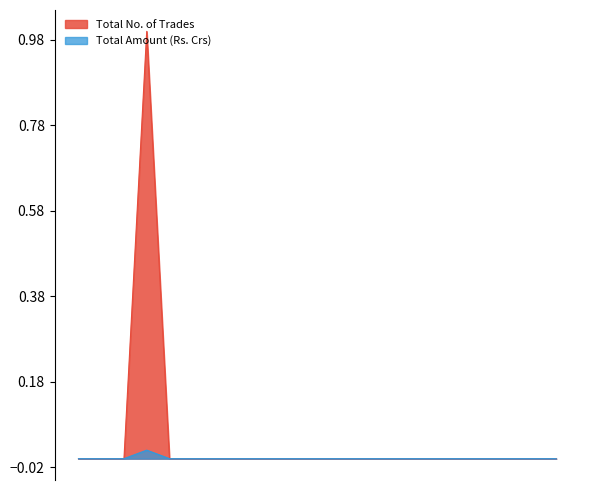

Does the chart have visible grid lines?

No